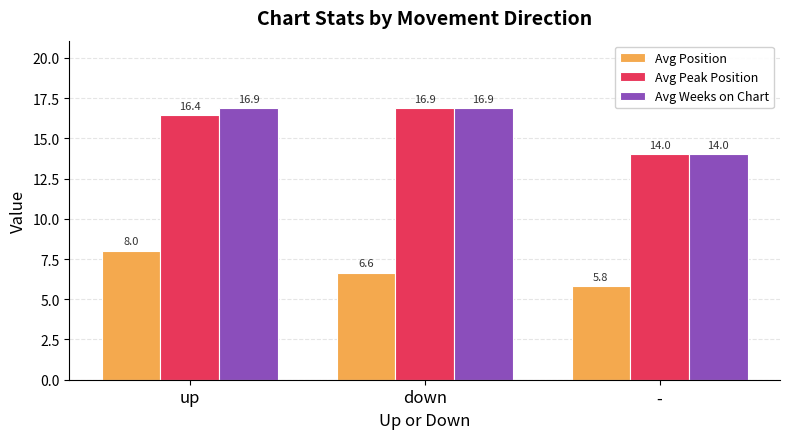

How many series are shown in this chart?

3